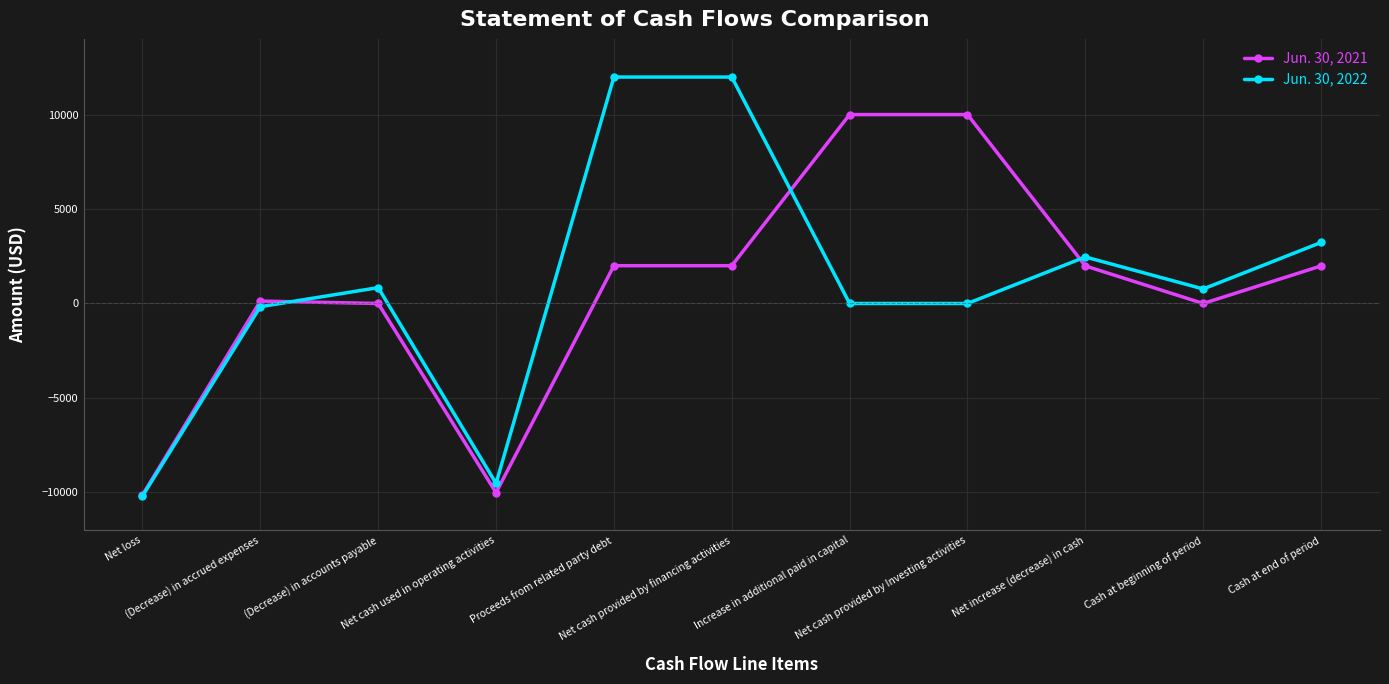

Is it true that Jun. 30, 2021 equals -10139 at Net loss?

True